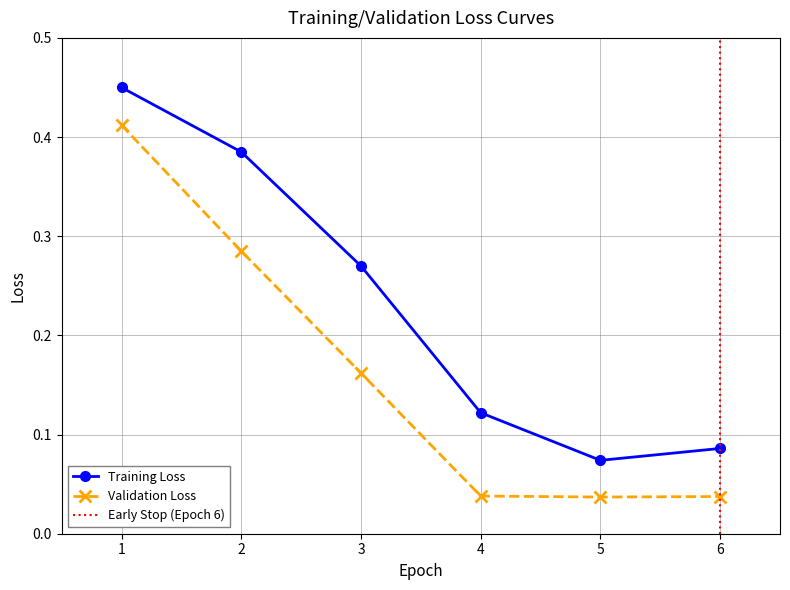

The value of Validation Loss at 5 is 0.1. True or false?

False